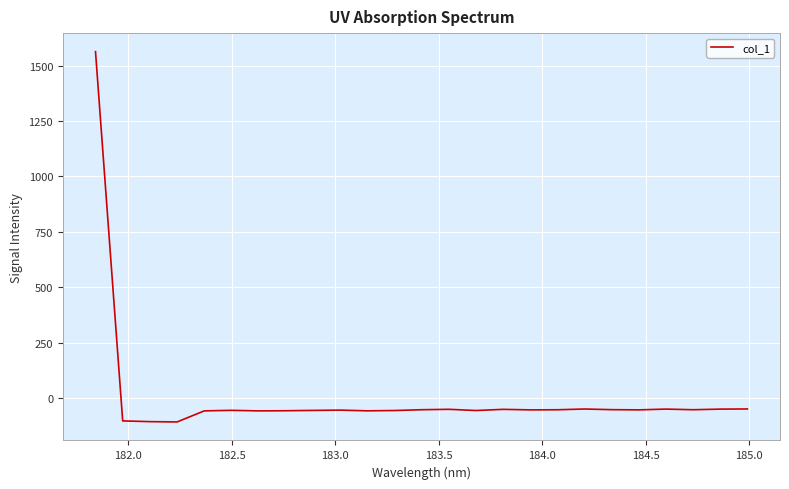

What is the difference between the maximum and minimum values?

1672.4